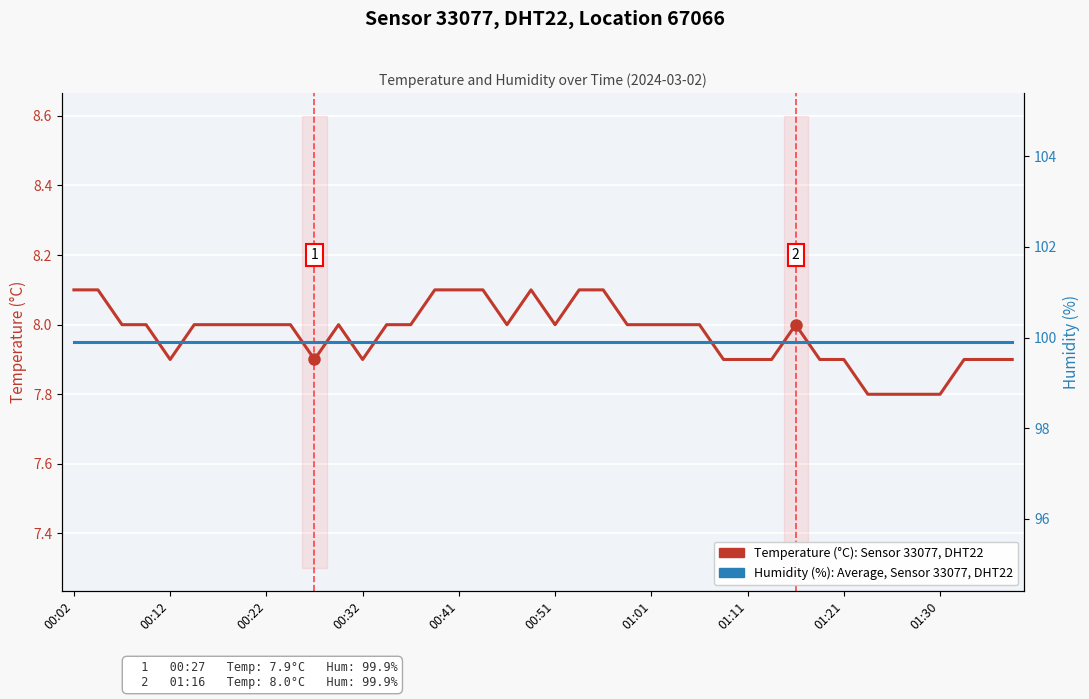

What is the sum of all Temperature (°C), Sensor 33077 DHT22 values?

318.9